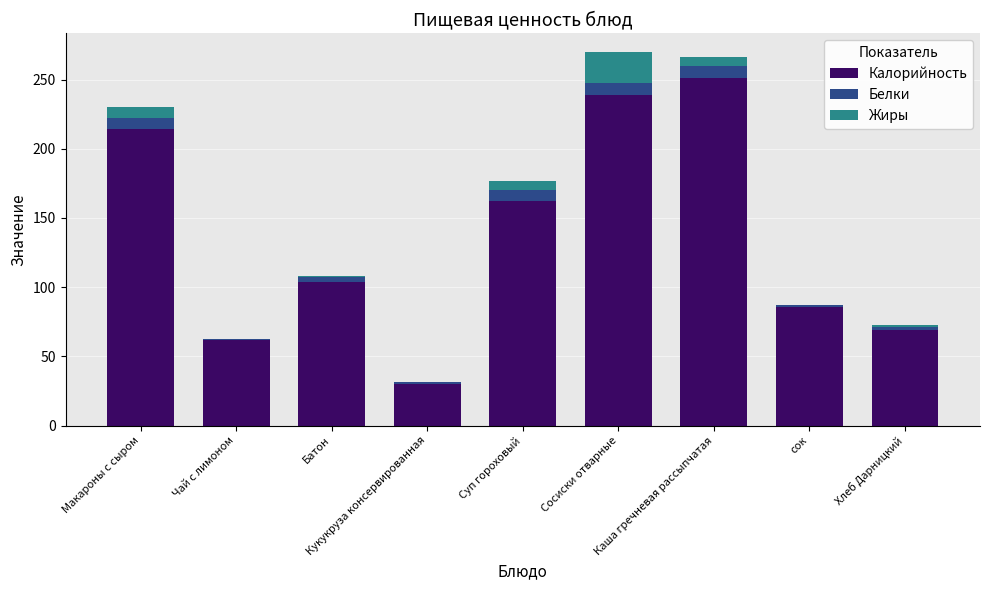

What is the highest value of the Калорийность series?

251.0